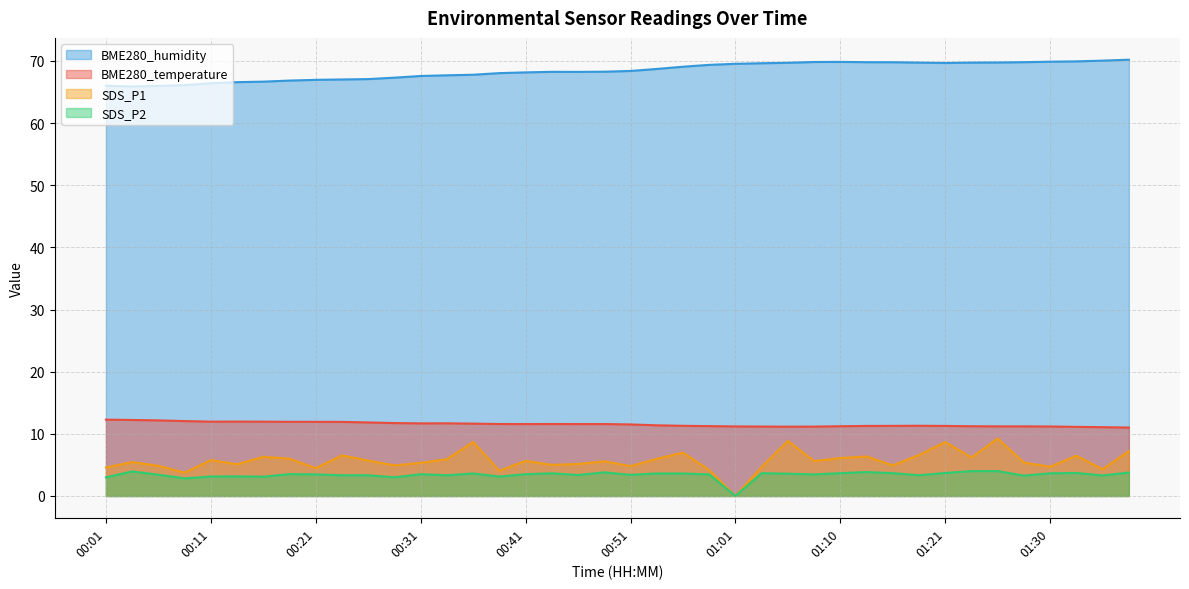

True or false: BME280_temperature has more than 0 points higher than both neighbors.

True